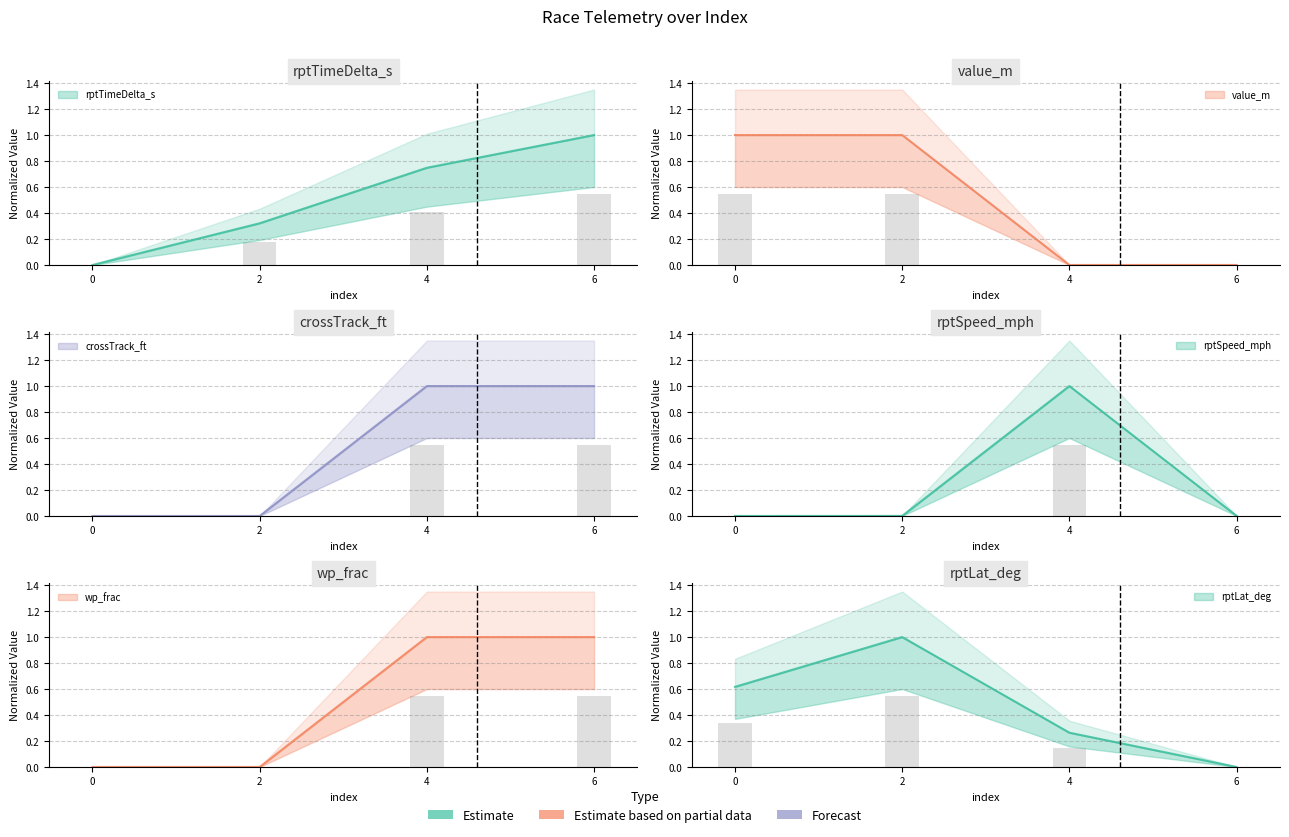

At how many categories does at least one series exceed 0?

4